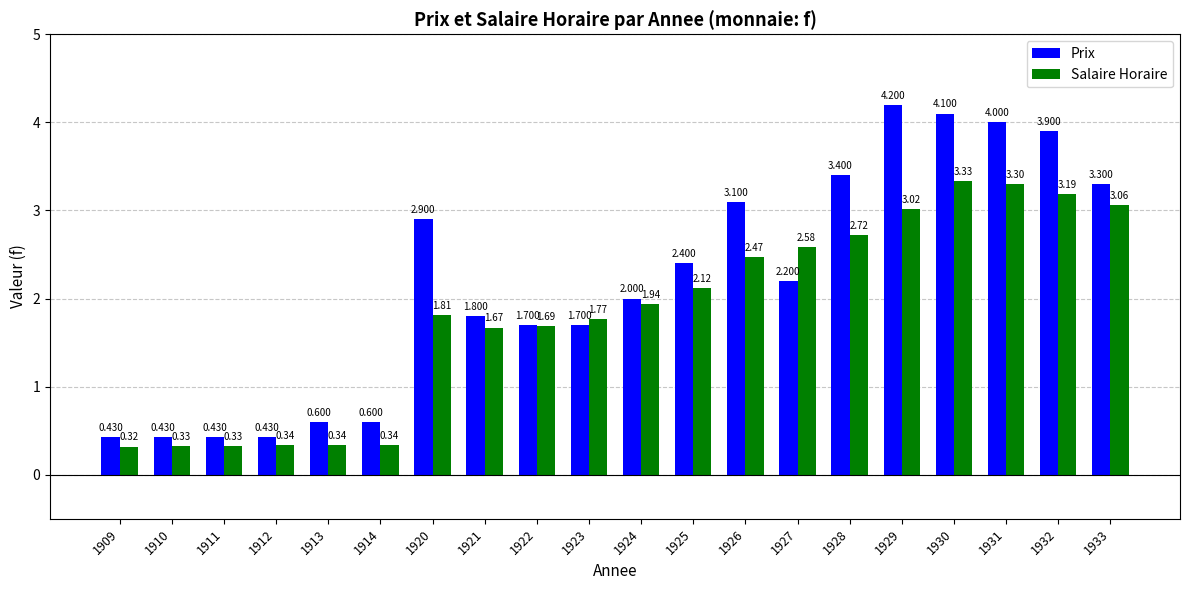

At which label does Salaire Horaire reach its peak?

1930